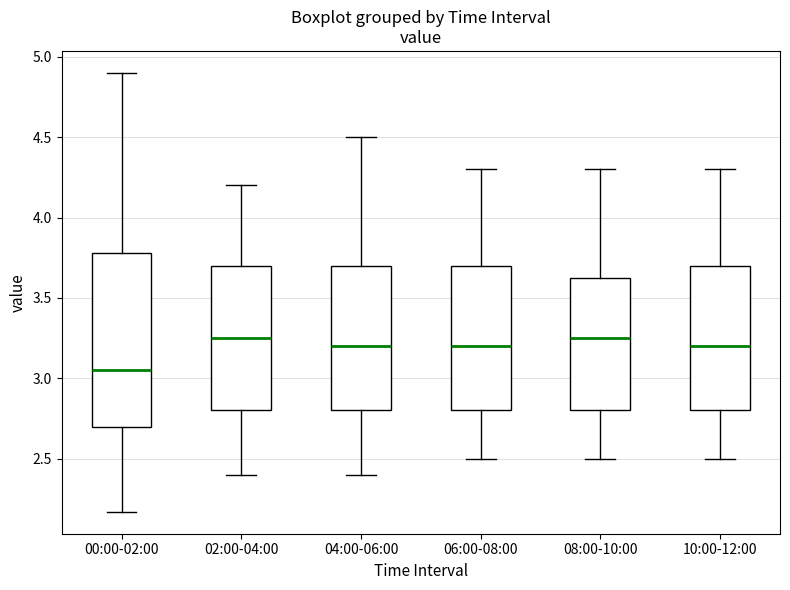

Reading left to right, transcribe this box plot: for each box, give where its median line is, the range the box spans, and where its two whiskers end, as read against the y-axis. The values are not printed on the chart, so give them approximately, as read against the axis.

00:00-02:00: median 3.05, box 2.70 to 3.80, whiskers 2.15 to 4.90
02:00-04:00: median 3.25, box 2.80 to 3.70, whiskers 2.40 to 4.20
04:00-06:00: median 3.20, box 2.80 to 3.70, whiskers 2.40 to 4.50
06:00-08:00: median 3.20, box 2.80 to 3.70, whiskers 2.50 to 4.30
08:00-10:00: median 3.25, box 2.80 to 3.65, whiskers 2.50 to 4.30
10:00-12:00: median 3.20, box 2.80 to 3.70, whiskers 2.50 to 4.30